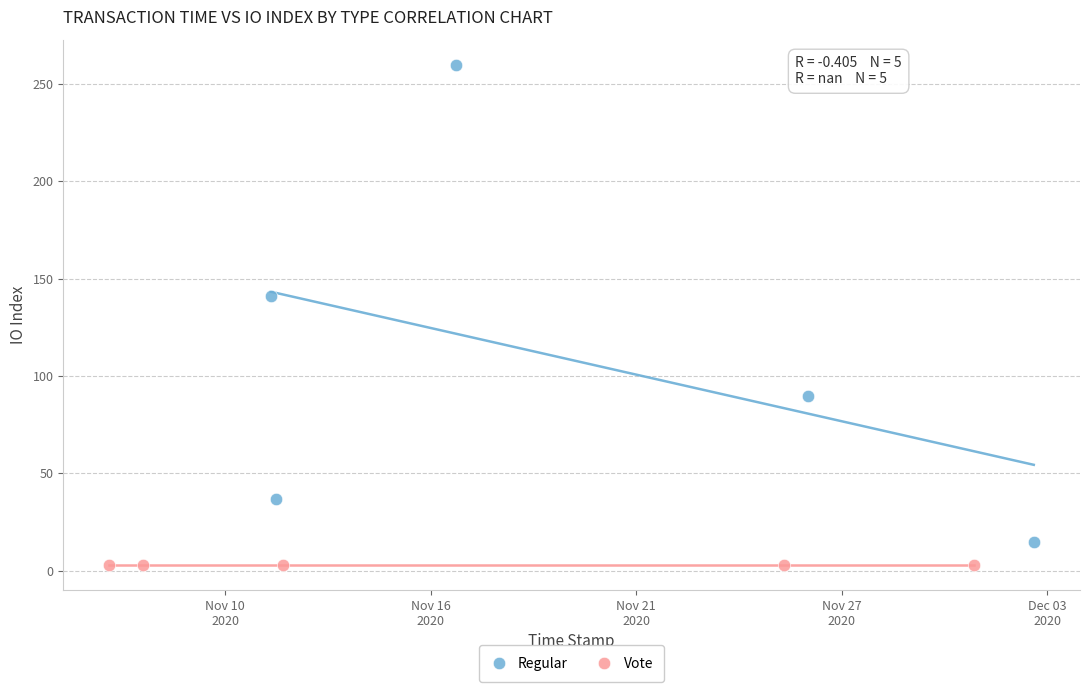

Which series contains the highest Y value?

Regular